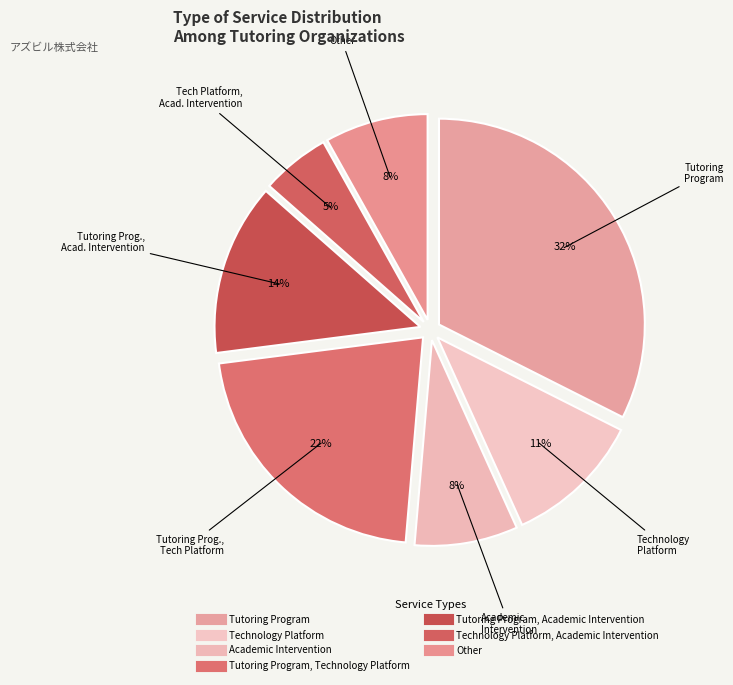

How many segments does this pie chart have?

7